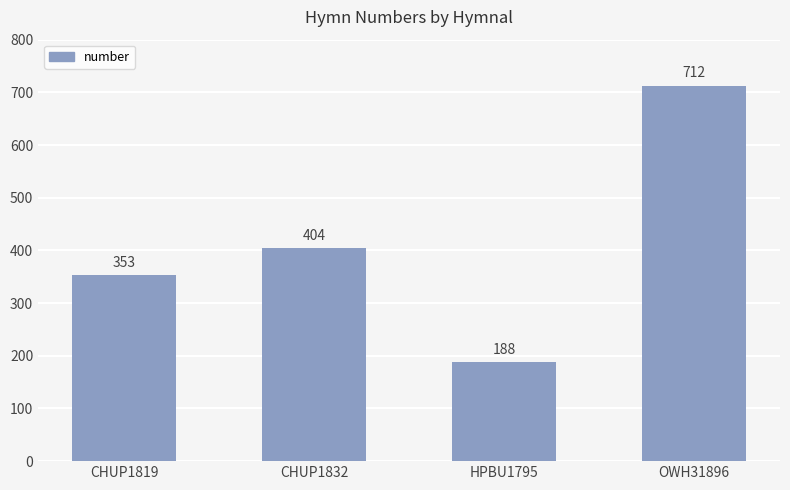

What is the smallest value displayed?

188